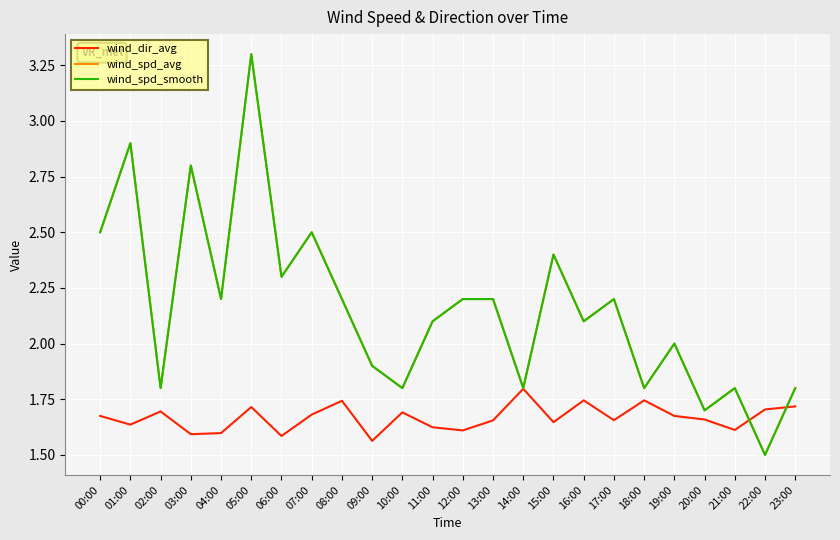

How many times do wind_spd_smooth and wind_dir_avg cross each other?

2